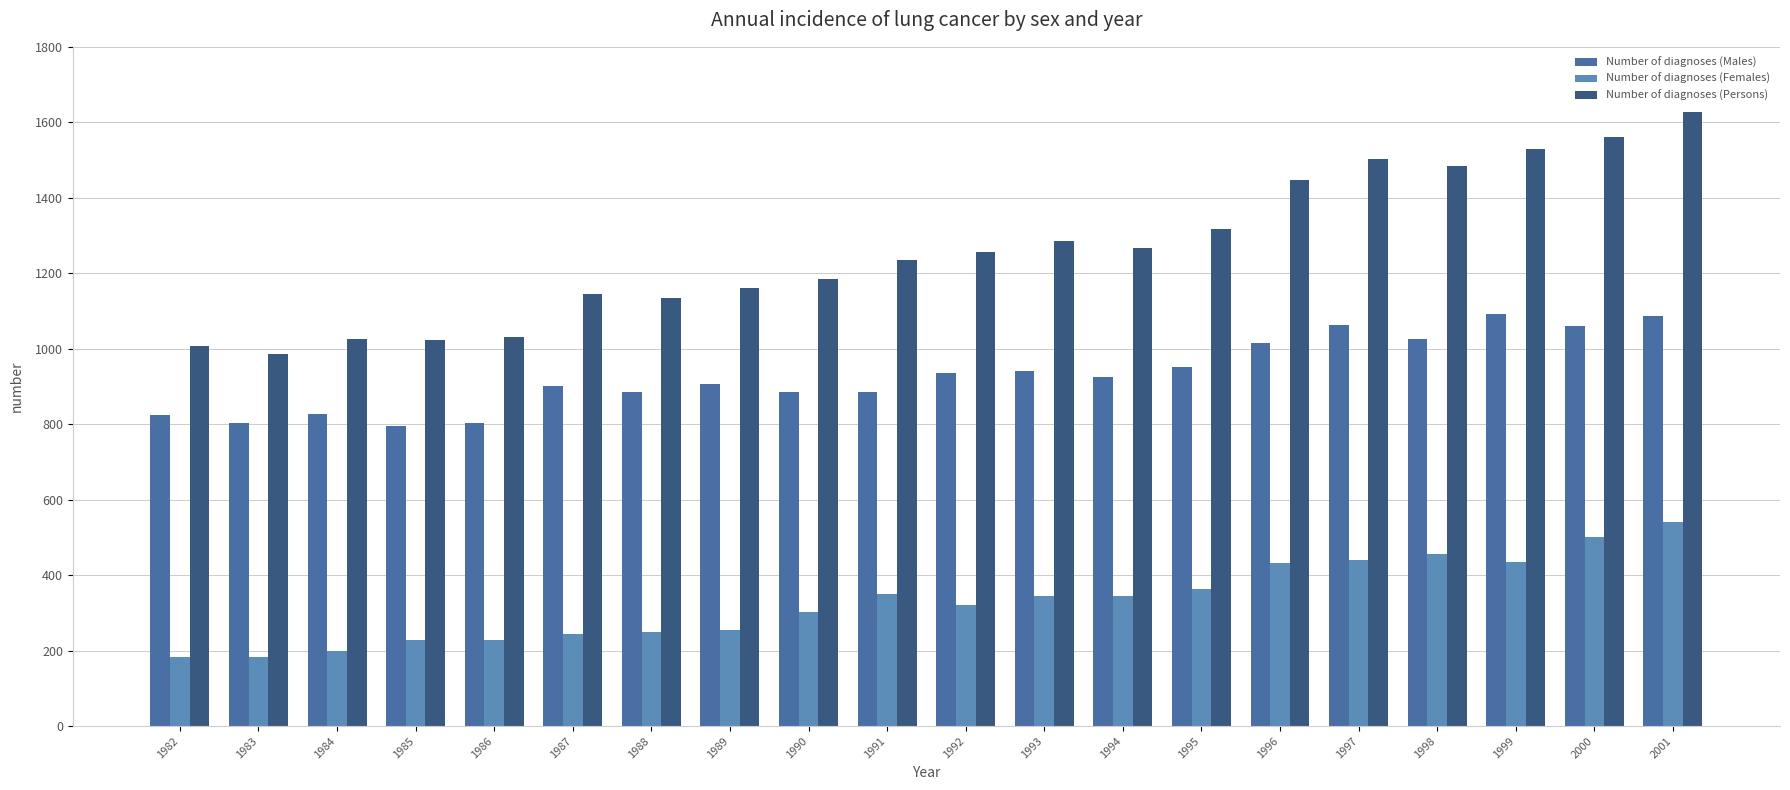

Which series has the largest range (max minus min)?

Number of diagnoses (Persons)